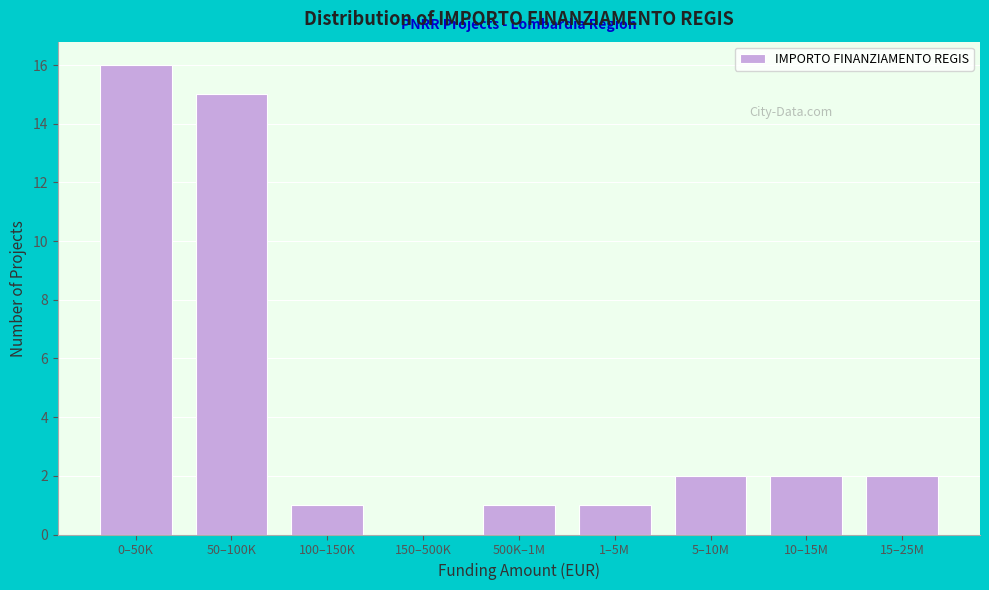

Reading left to right, transcribe all the data shown in this chart.

0–50K=16	50–100K=15	100–150K=1	150–500K=0	500K–1M=1	1–5M=1	5–10M=2	10–15M=2	15–25M=2